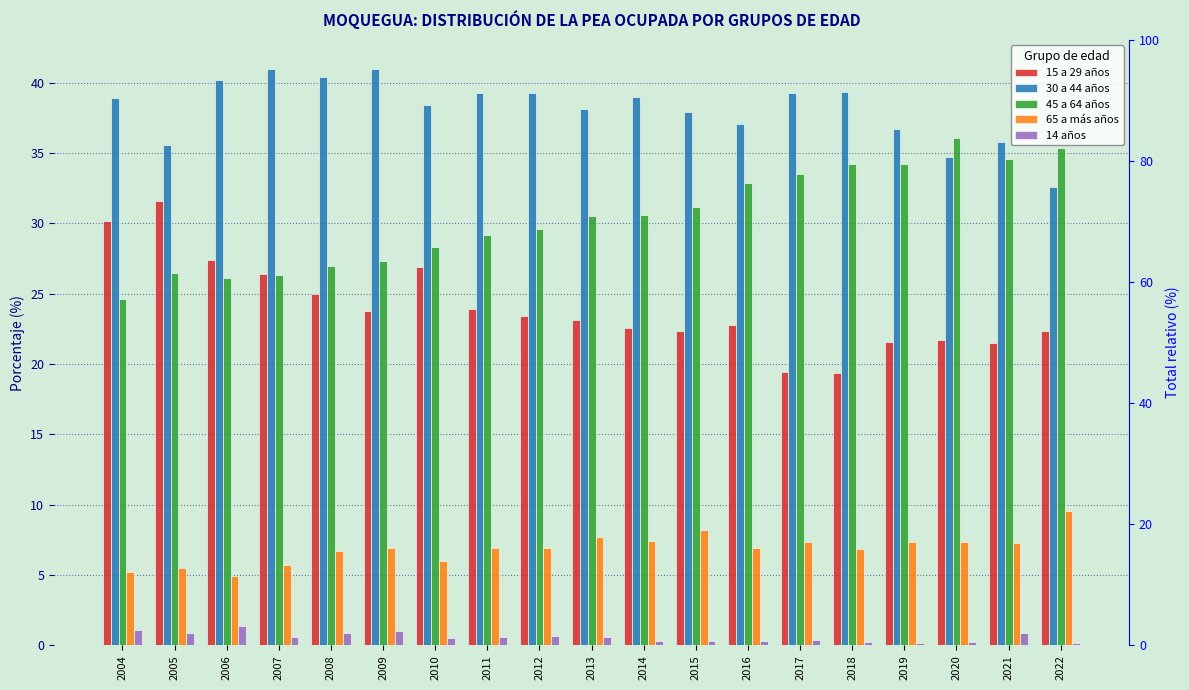

At which label does 15 a 29 años first exceed 23?

2004